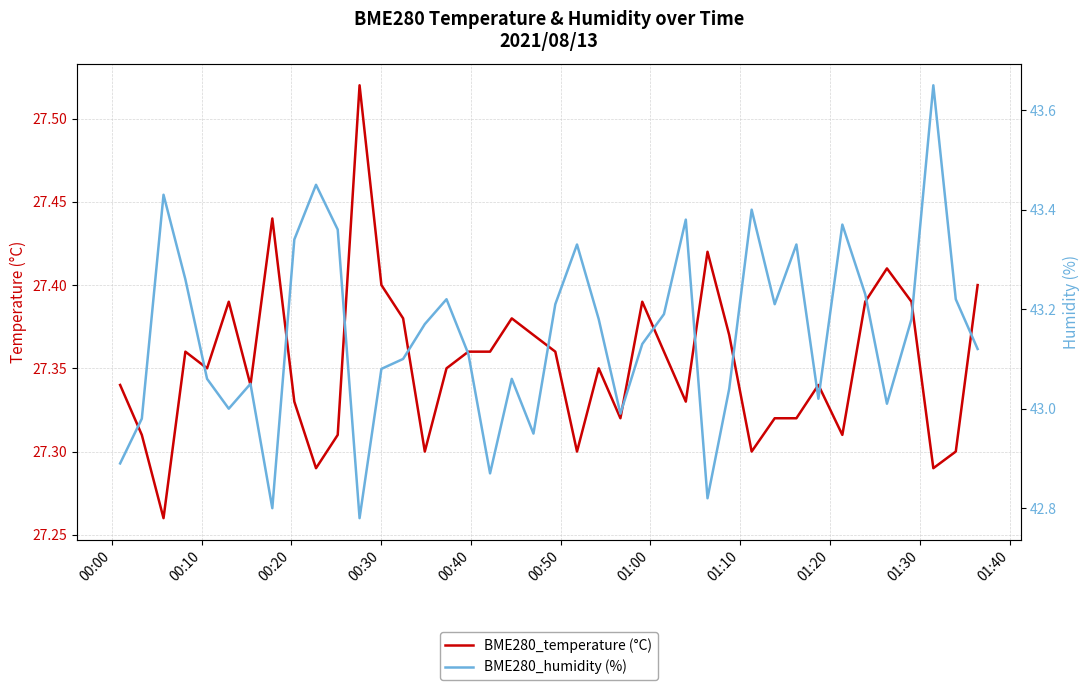

Count the number of data series in this chart.

2